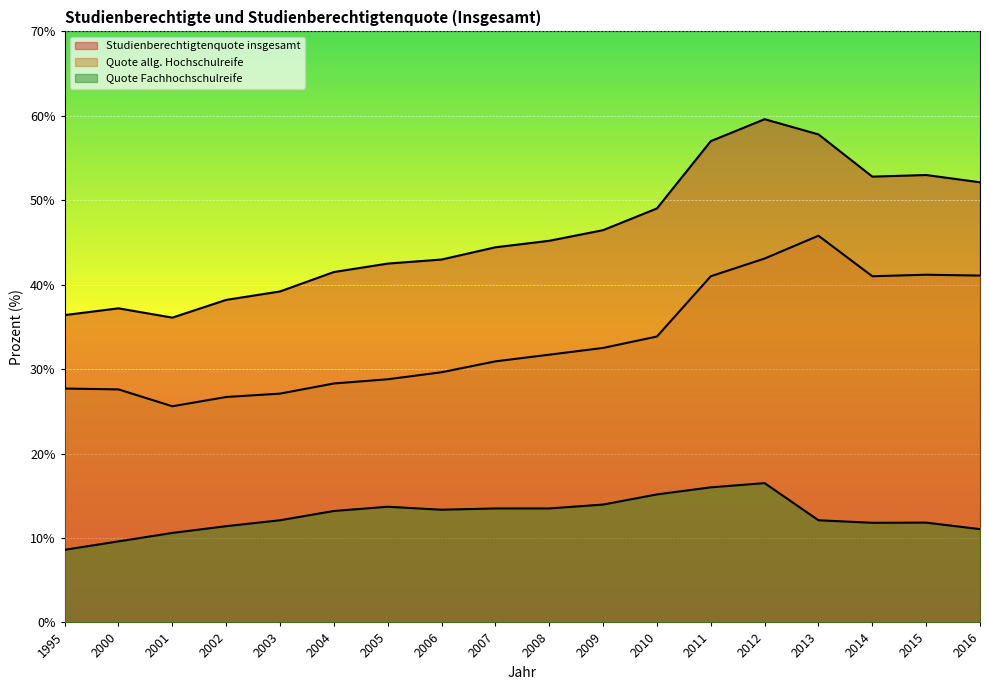

The value of Studienberechtigtenquote insgesamt at 2006 is 19.8. True or false?

False